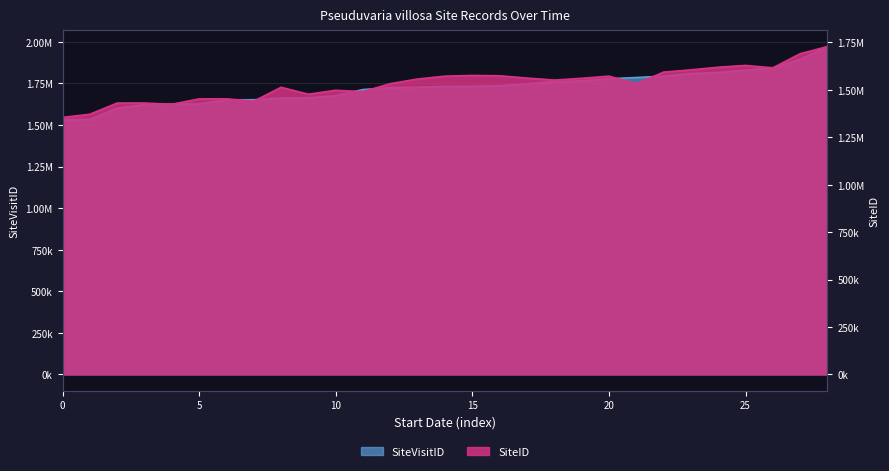

What is the value of the SiteID point at the 28th from the left?

1690705